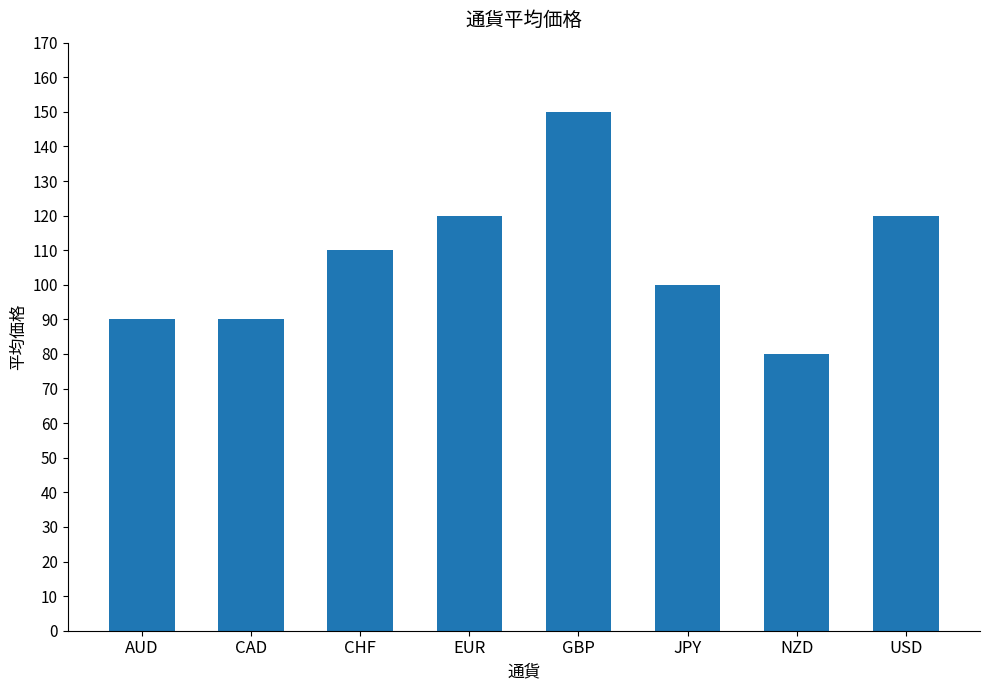

What is the label of the 2nd bar from the right?

NZD